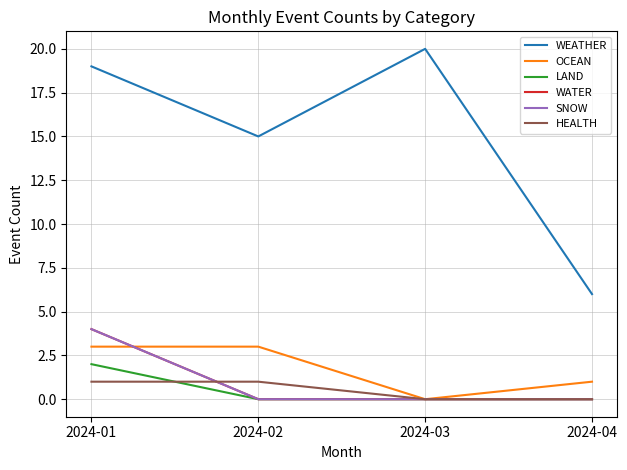

Where does the WEATHER series first go above 19?

2024-03